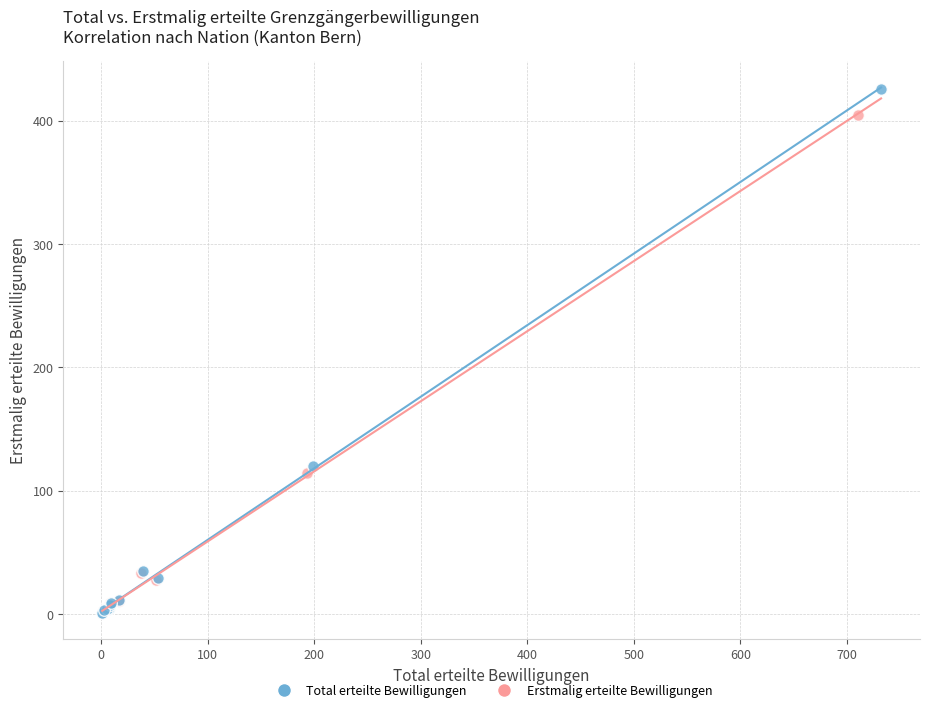

Which series has the largest Y range (max minus min)?

Total erteilte Bewilligungen